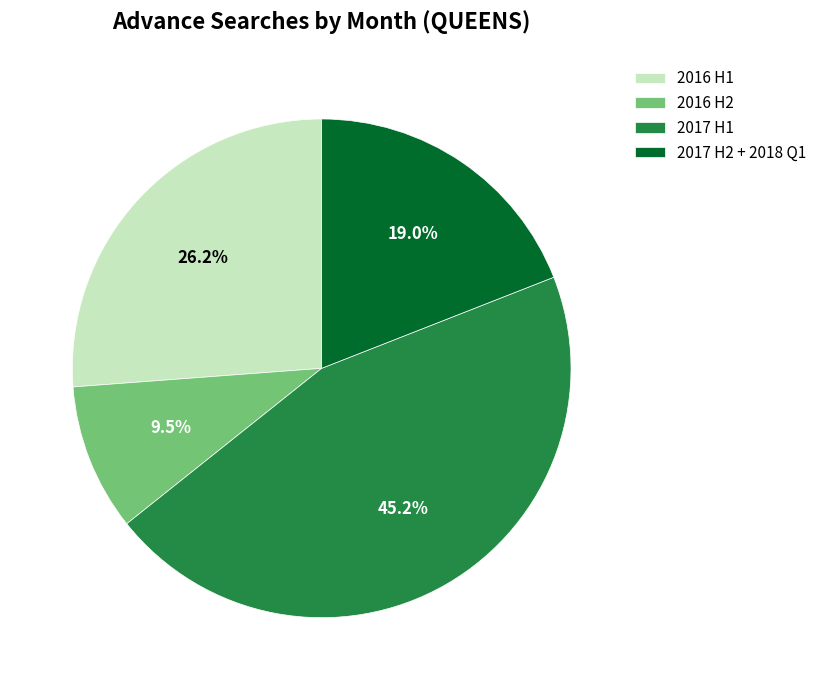

How many segments does this pie chart have?

4